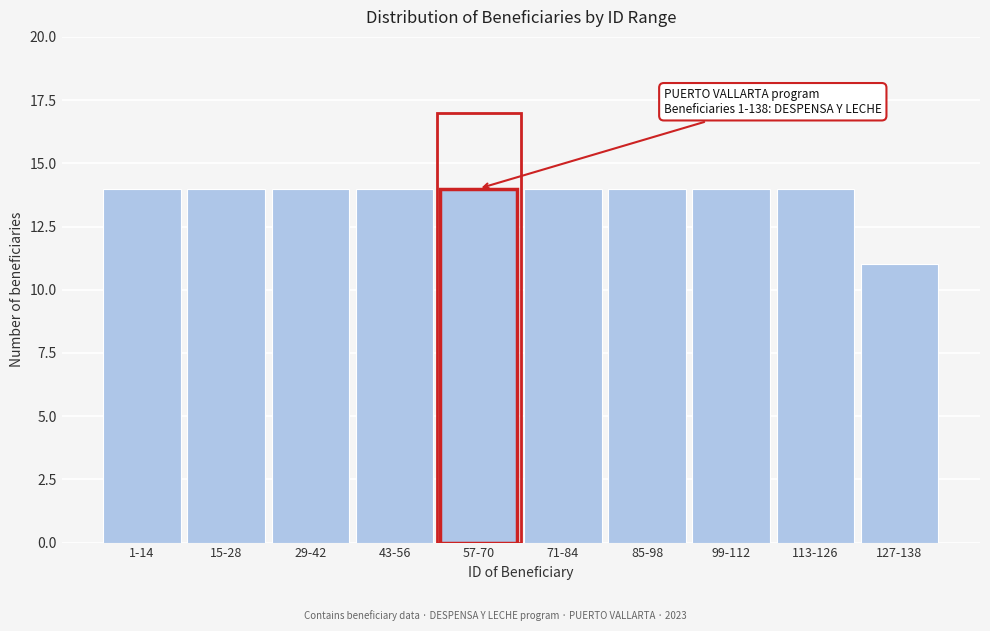

Reading right to left, transcribe all the data shown in this chart.

11	14	14	14	14	14	14	14	14	14